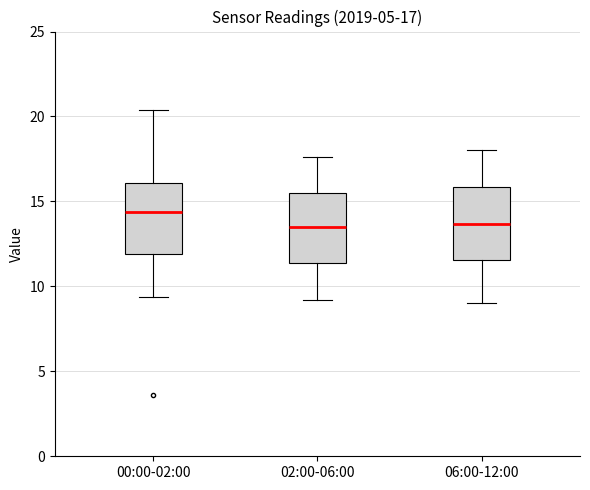

Which box has the highest median line?

00:00-02:00